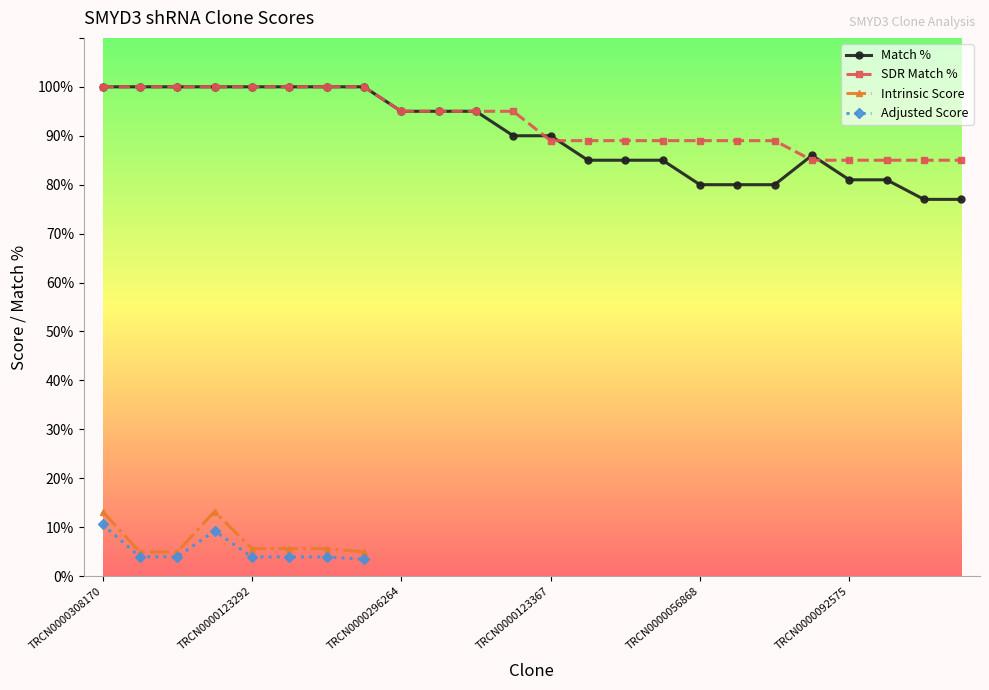

What is the value of the Match % point at the 10th from the left?

95.0